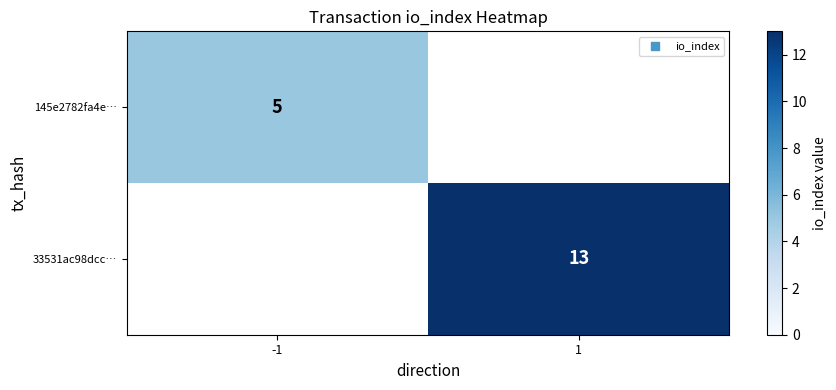

The value of 33531ac98dcc… at 1 is 22. True or false?

False